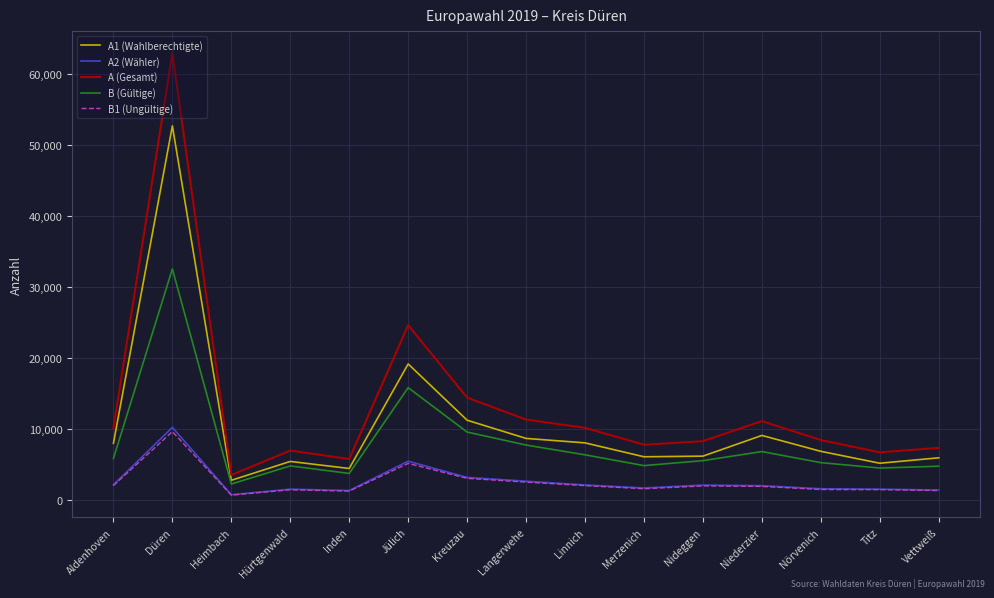

Which series has the widest spread of values?

A (Gesamt)